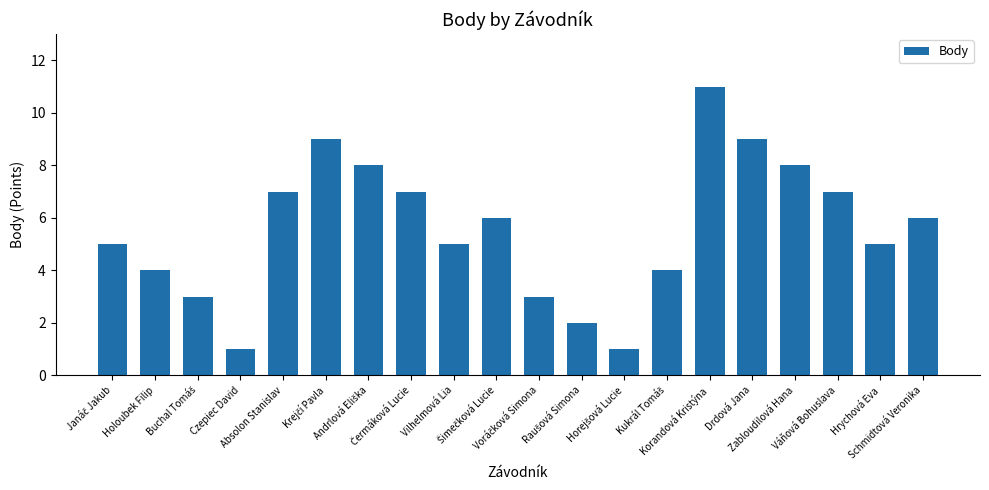

What is the greatest value displayed?

11